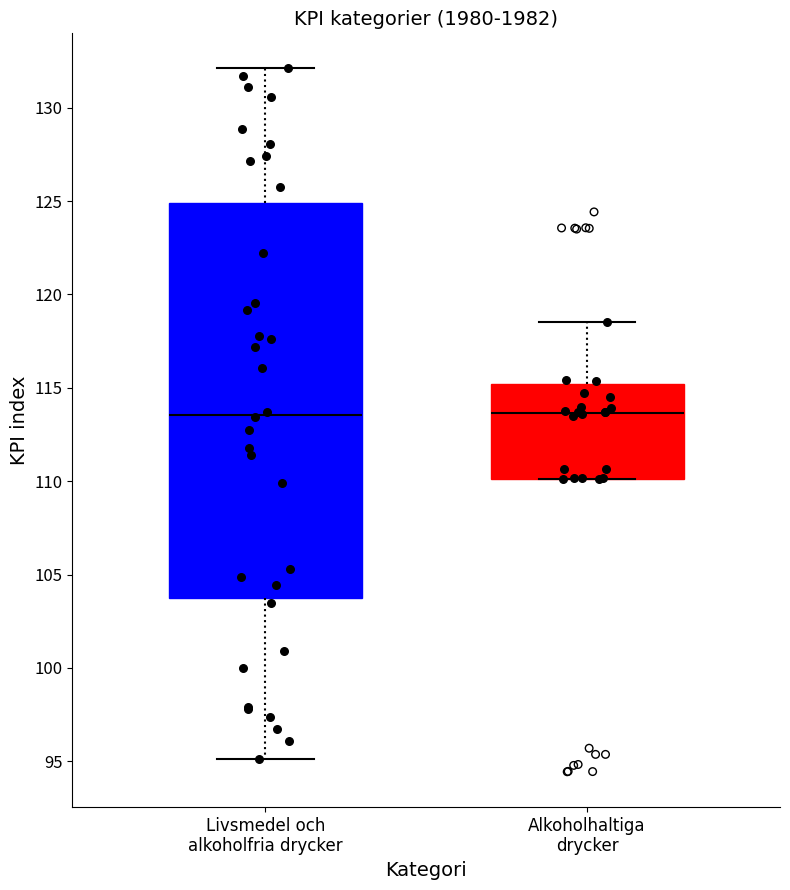

Where does the upper whisker of the box for Livsmedel och alkoholfria drycker end on the y-axis? The values are not printed on the chart, so give them approximately, as read against the axis.

132.0